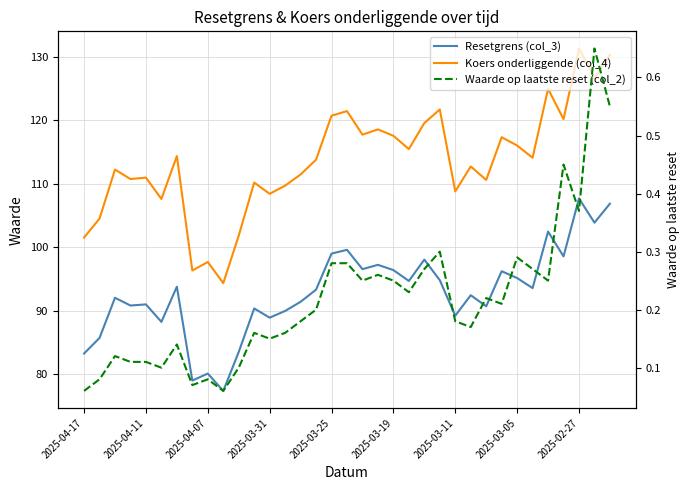

Which series has the largest total across all categories?

Koers onderliggende (col_4)